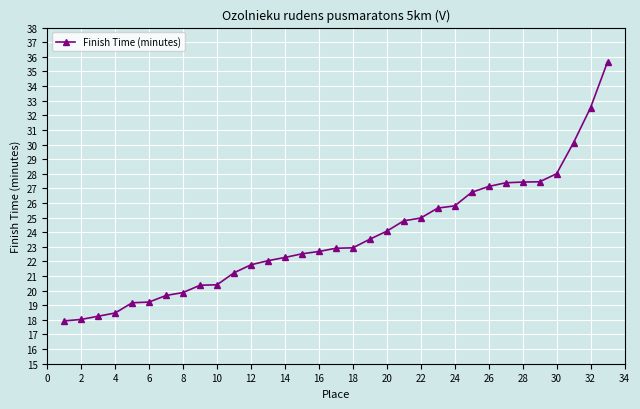

What is the minimum value shown in the chart?

17.9